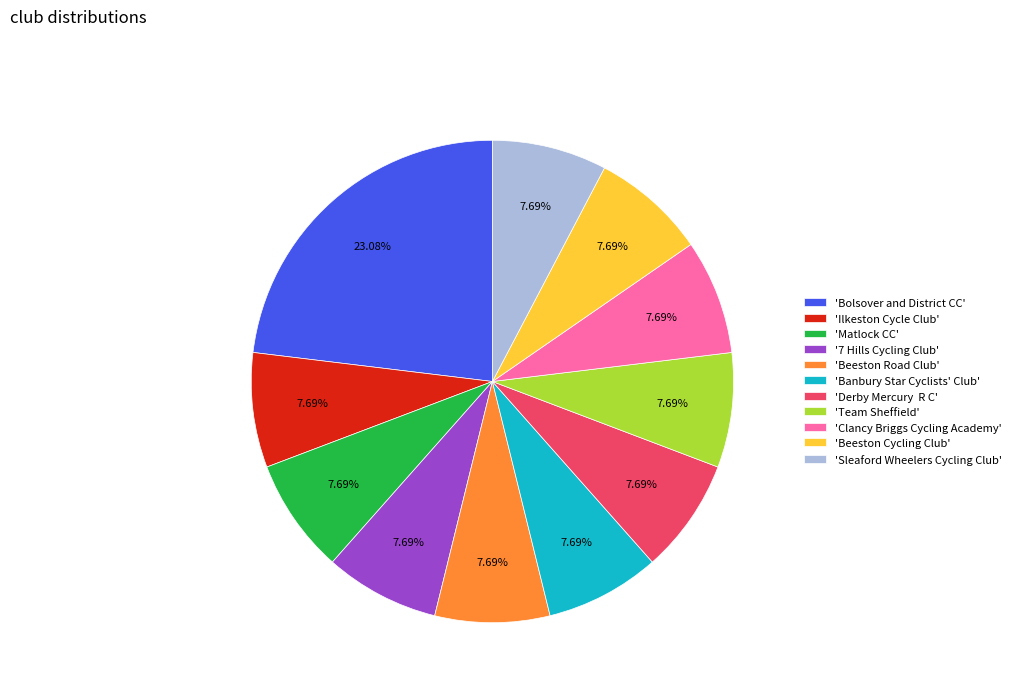

Which slice is the largest?

'Bolsover and District CC'